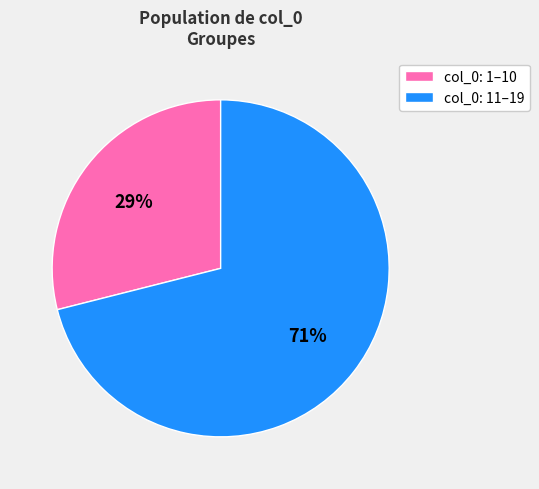

To the nearest percent, what is the difference between the largest and smallest slice percentages?

42%